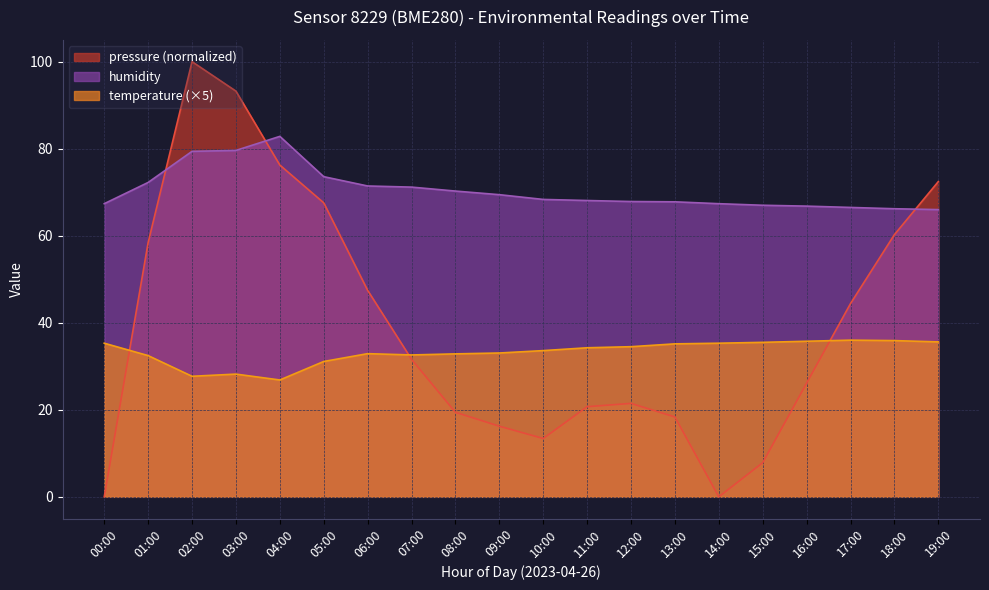

What is the label of the 4th point from the left?

03:00